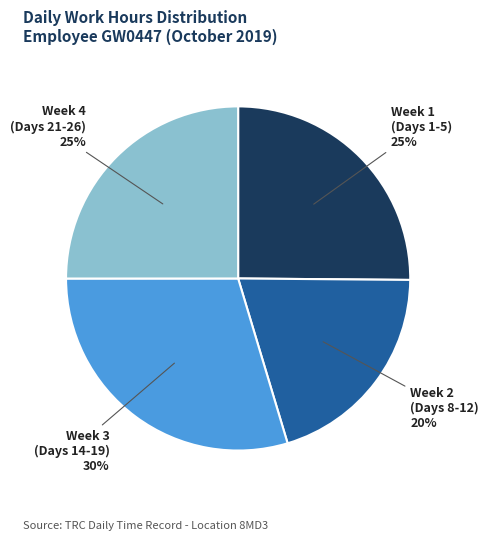

Which has a higher value, Week 4 (Days 21-26) 25% or Week 3 (Days 14-19) 30%?

Week 3 (Days 14-19) 30%